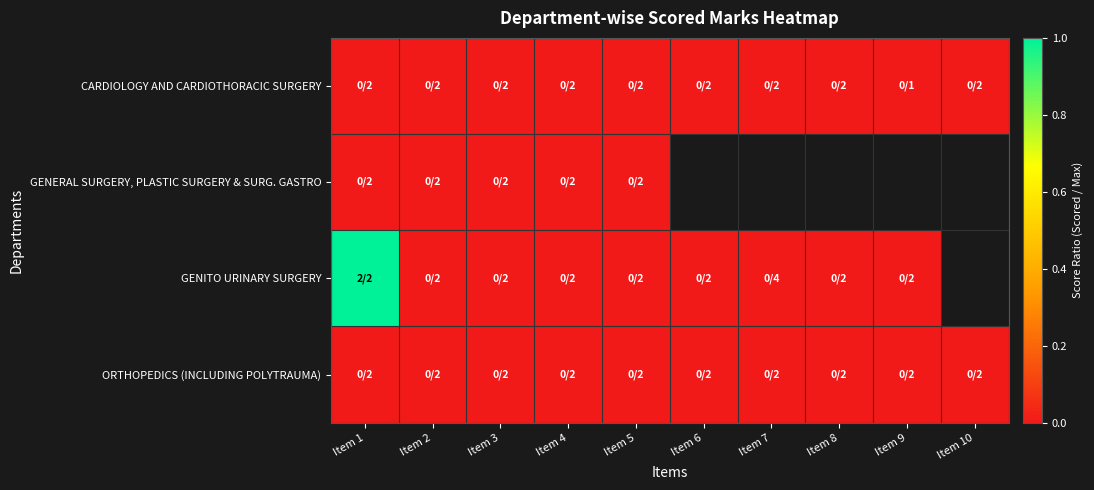

At which label is CARDIOLOGY AND CARDIOTHORACIC SURGERY closest to 0?

Item 1